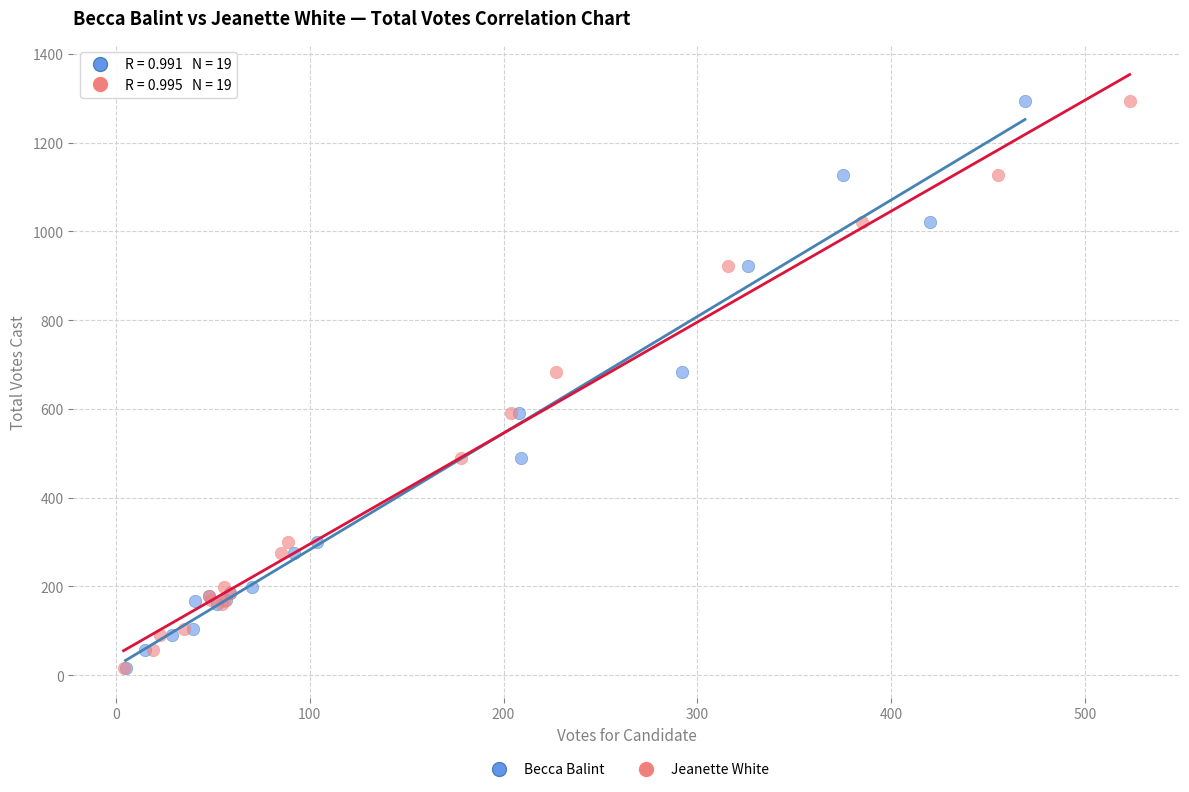

What are all the series names shown in the legend?

Becca Balint, Jeanette White